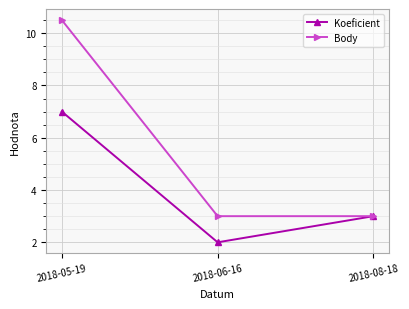

Which label corresponds to the smallest value in the chart?

2018-06-16